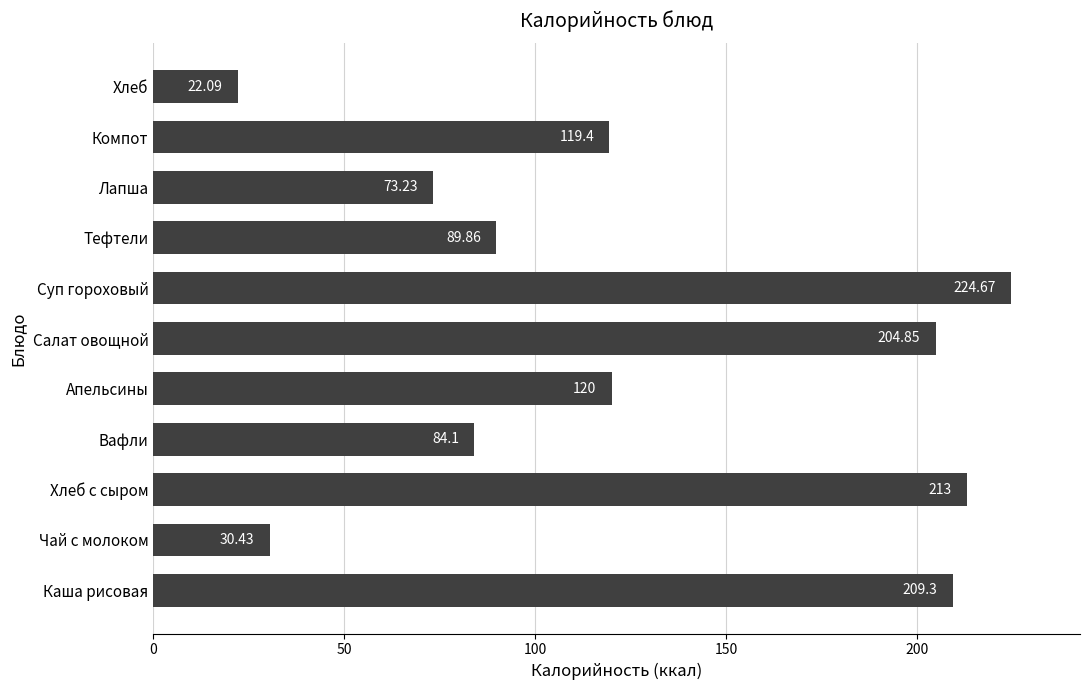

Where is the data nearest to the value 123?

Апельсины